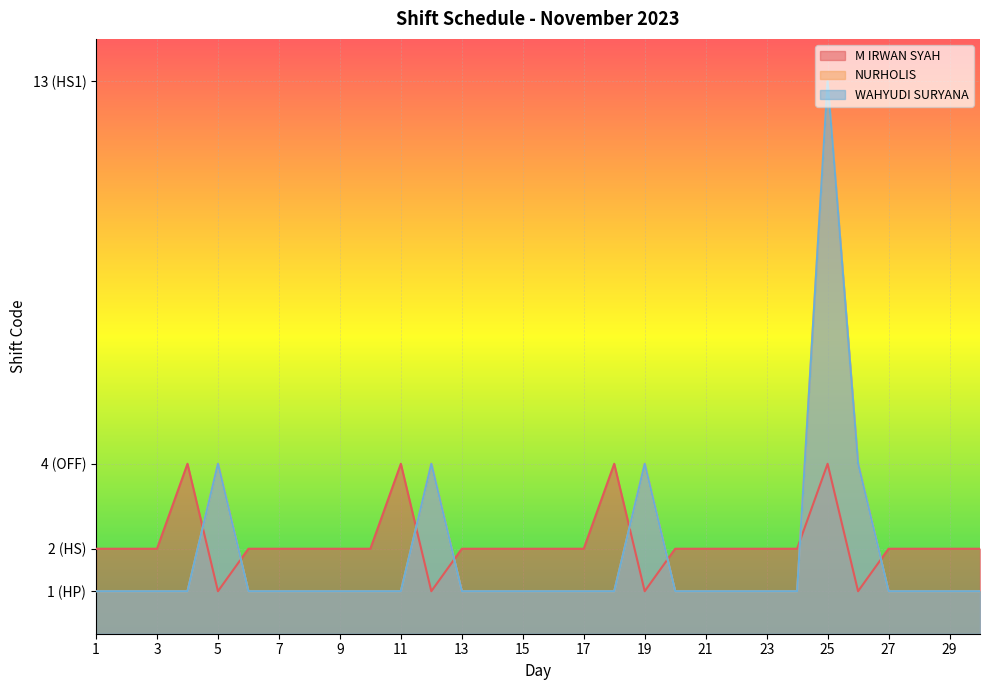

Where does the M IRWAN SYAH series first go above 2?

4